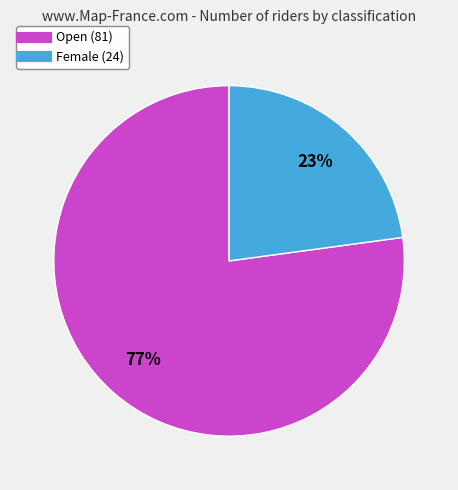

True or false: Open accounts for 77% of the total.

True